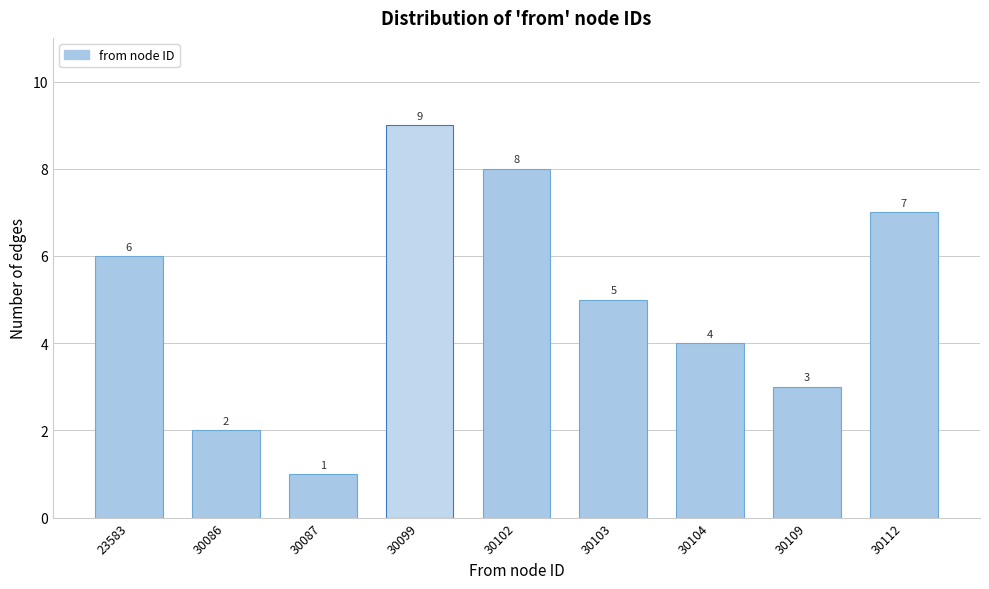

Reading left to right, what are all the values shown in this chart?

23583=6	30086=2	30087=1	30099=9	30102=8	30103=5	30104=4	30109=3	30112=7